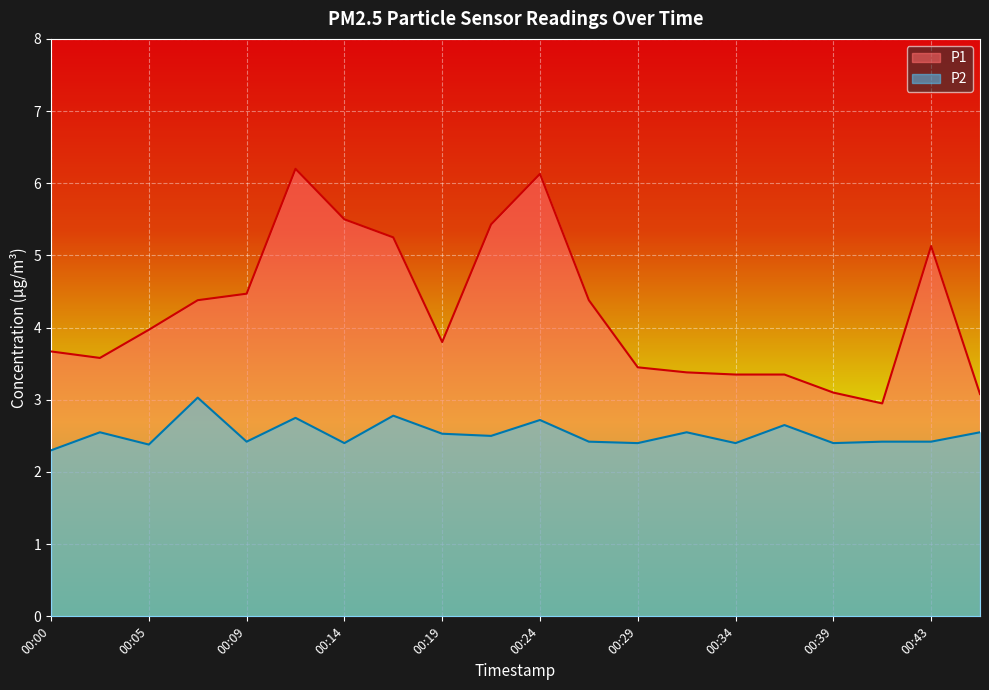

Rank the series by their maximum value, from lowest to highest.

P2, P1